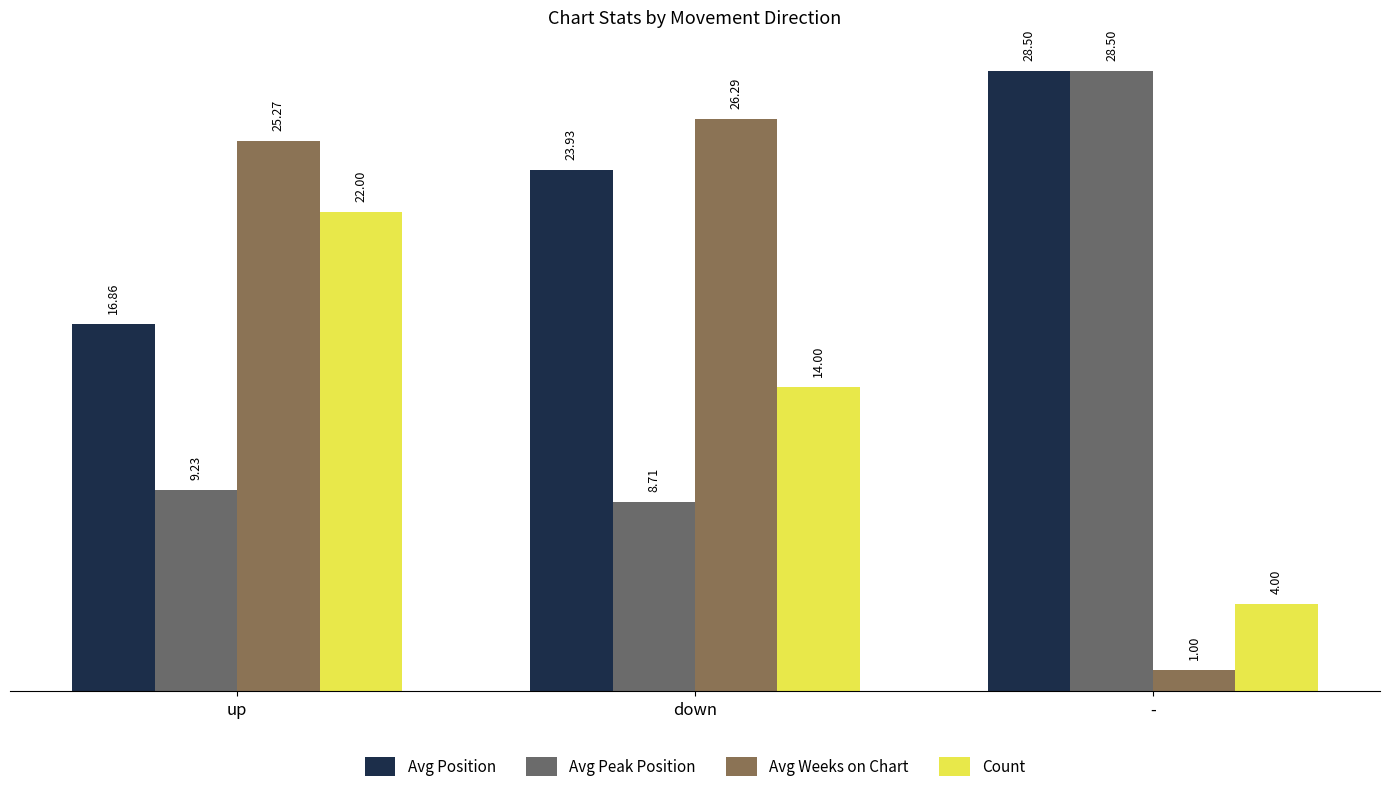

Where does the Avg Position series first go above 23?

down